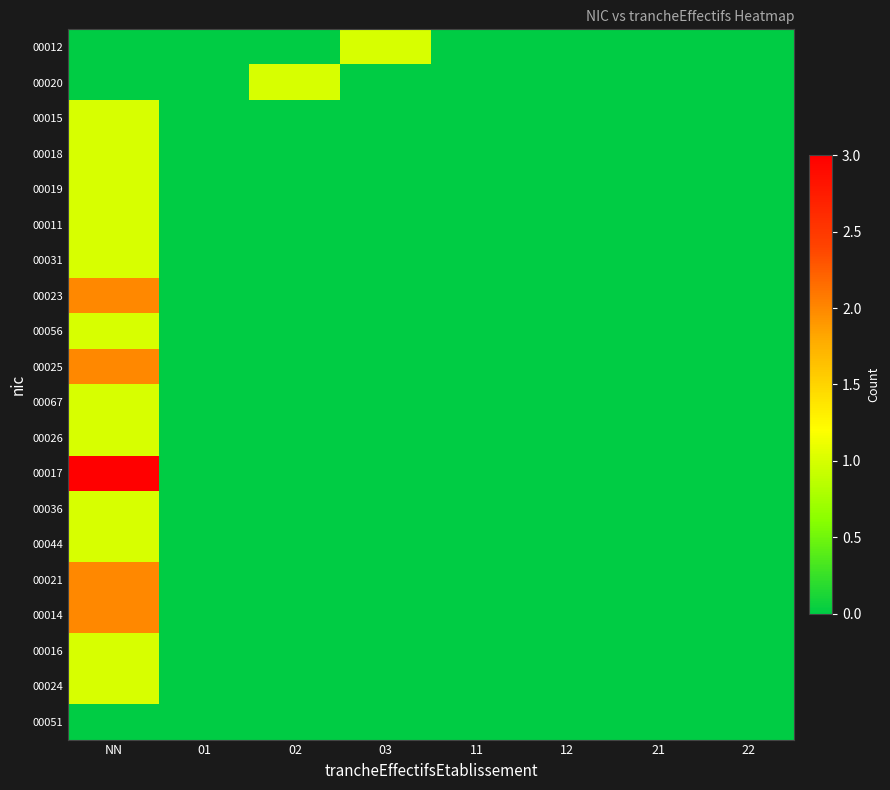

At how many categories does at least one series exceed 2?

1